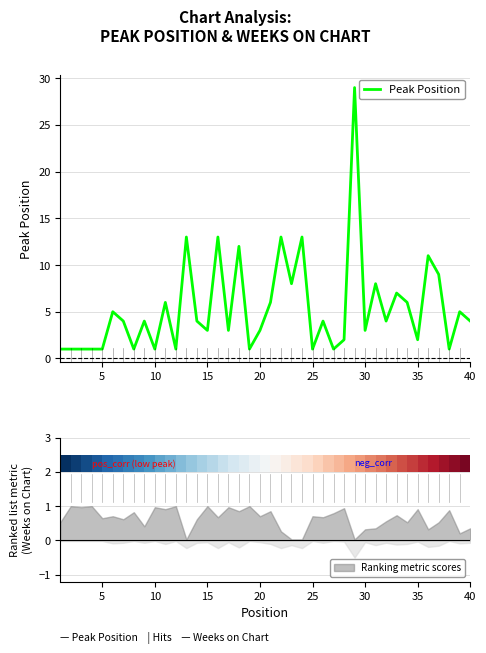

The Peak Position series shows 2 at 35. True or false?

True